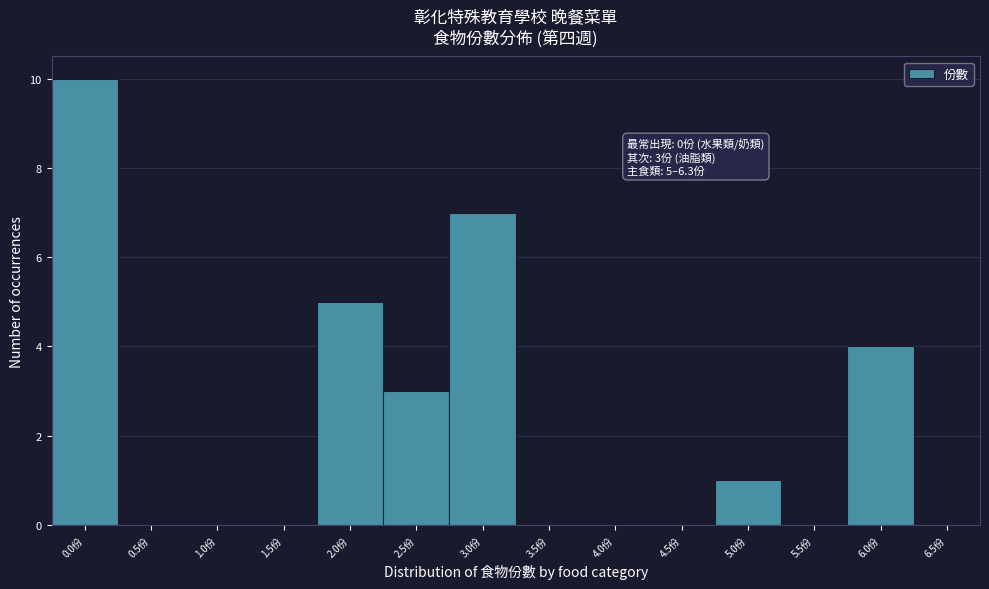

Reading left to right, list all the values displayed in this chart.

0.0份=10	0.5份=0	1.0份=0	1.5份=0	2.0份=5	2.5份=3	3.0份=7	3.5份=0	4.0份=0	4.5份=0	5.0份=1	5.5份=0	6.0份=4	6.5份=0